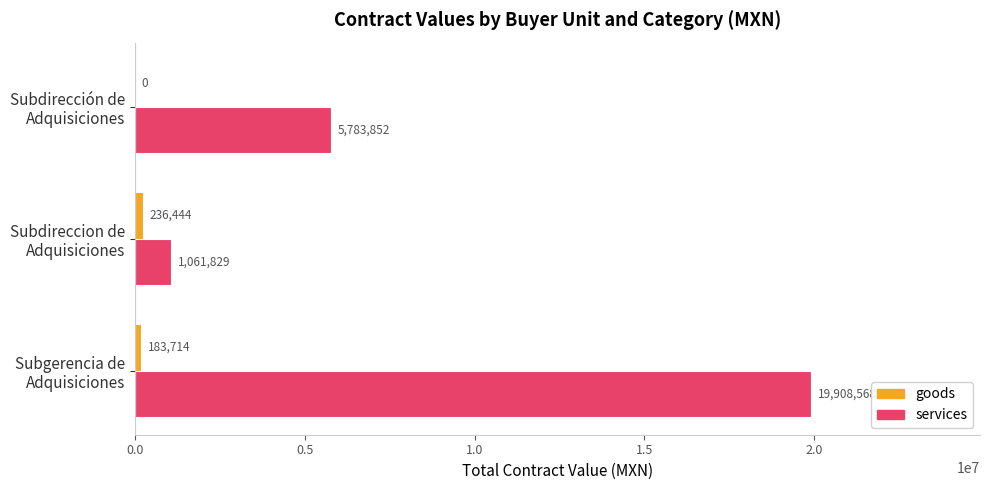

Which series has the largest total across all categories?

services